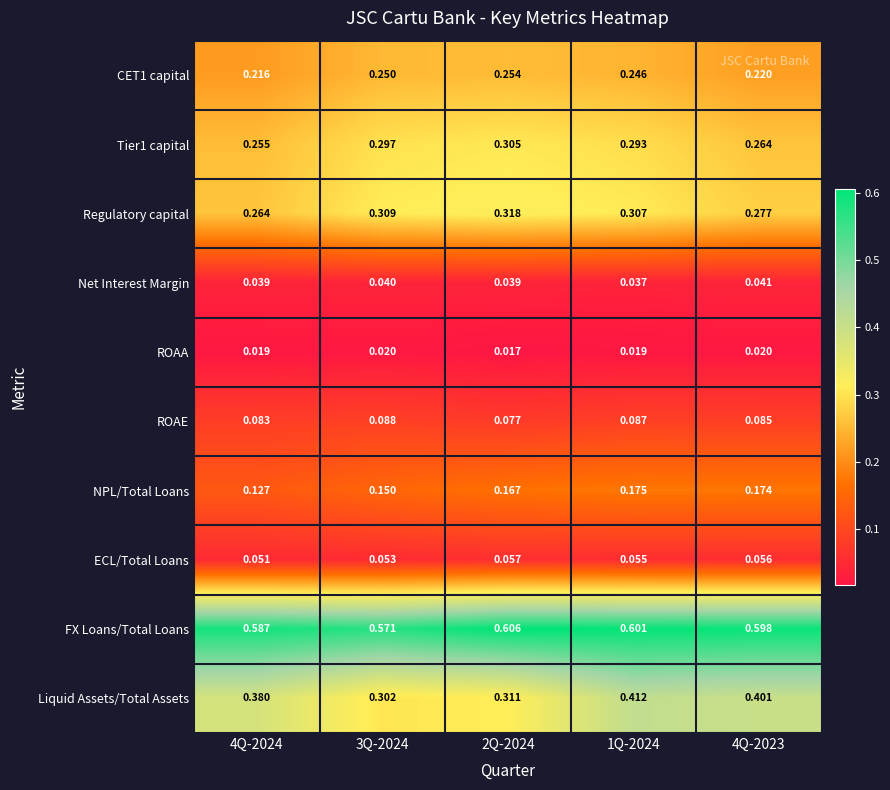

Between 4Q-2024 and 1Q-2024, which series saw the biggest shift?

NPL/Total Loans